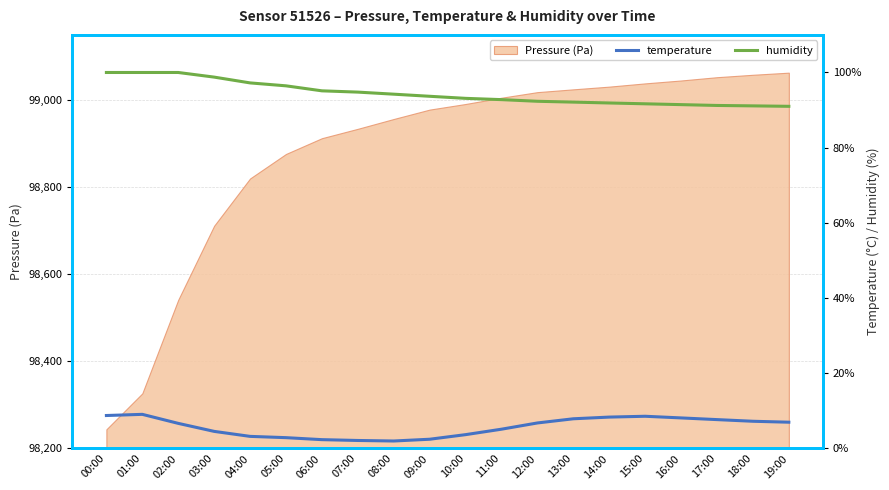

True or false: humidity has a value of 100.0 at 00:00.

True